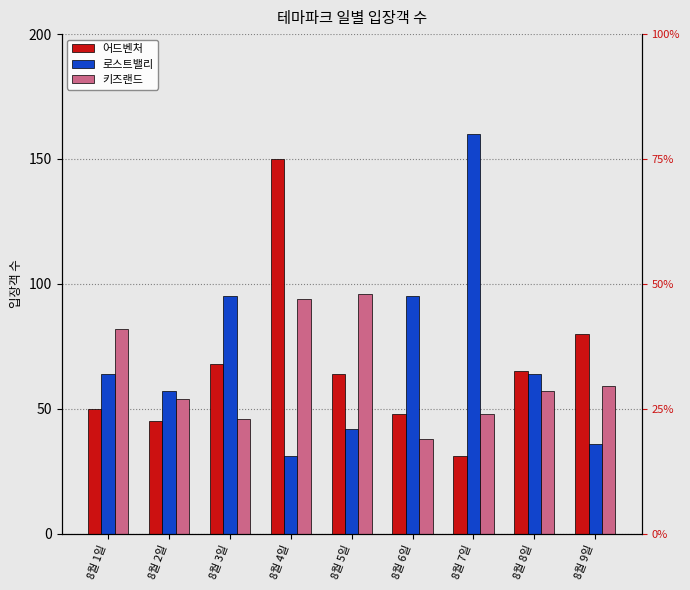

True or false: 키즈랜드 has a value of 116 at 8월 1일.

False